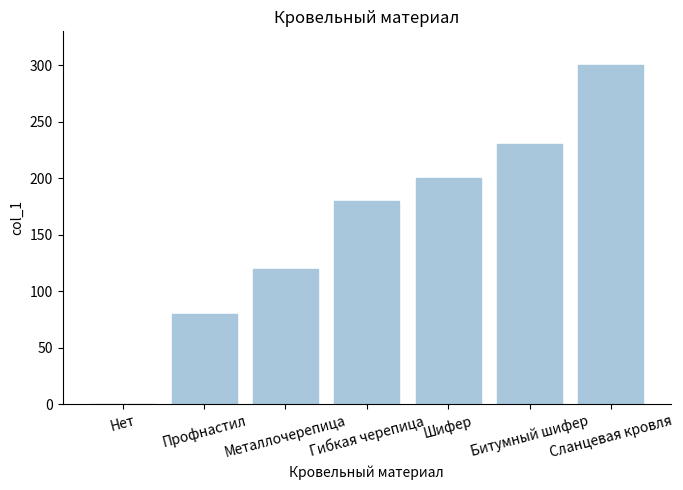

How many positive values are there?

6